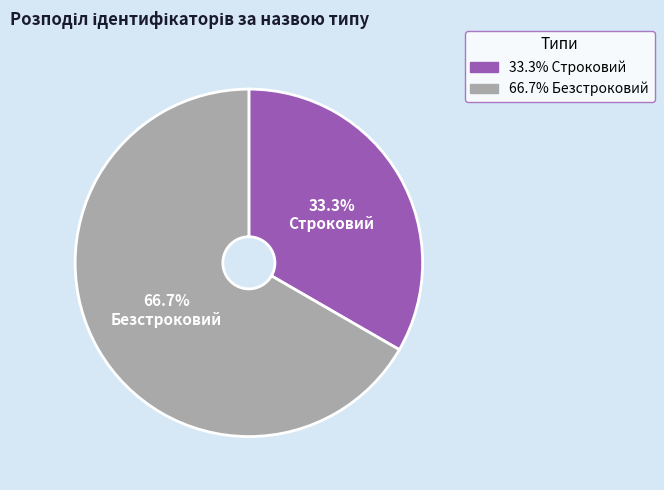

Is there a majority slice in this chart?

Yes